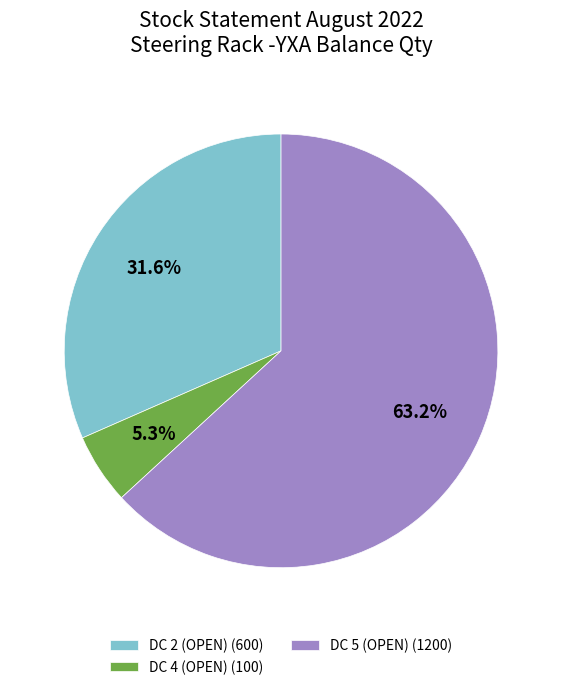

Which category accounts for the majority?

DC 5 (OPEN) (1200)